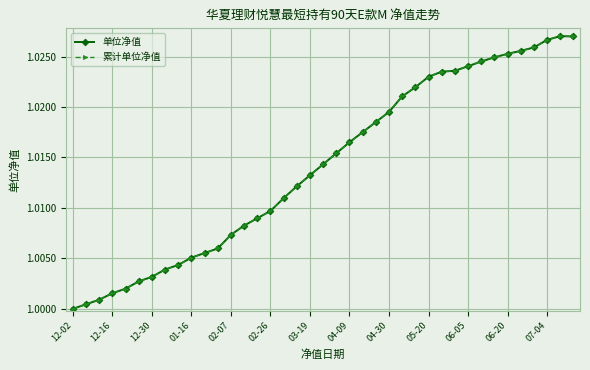

Does the chart have visible grid lines?

Yes